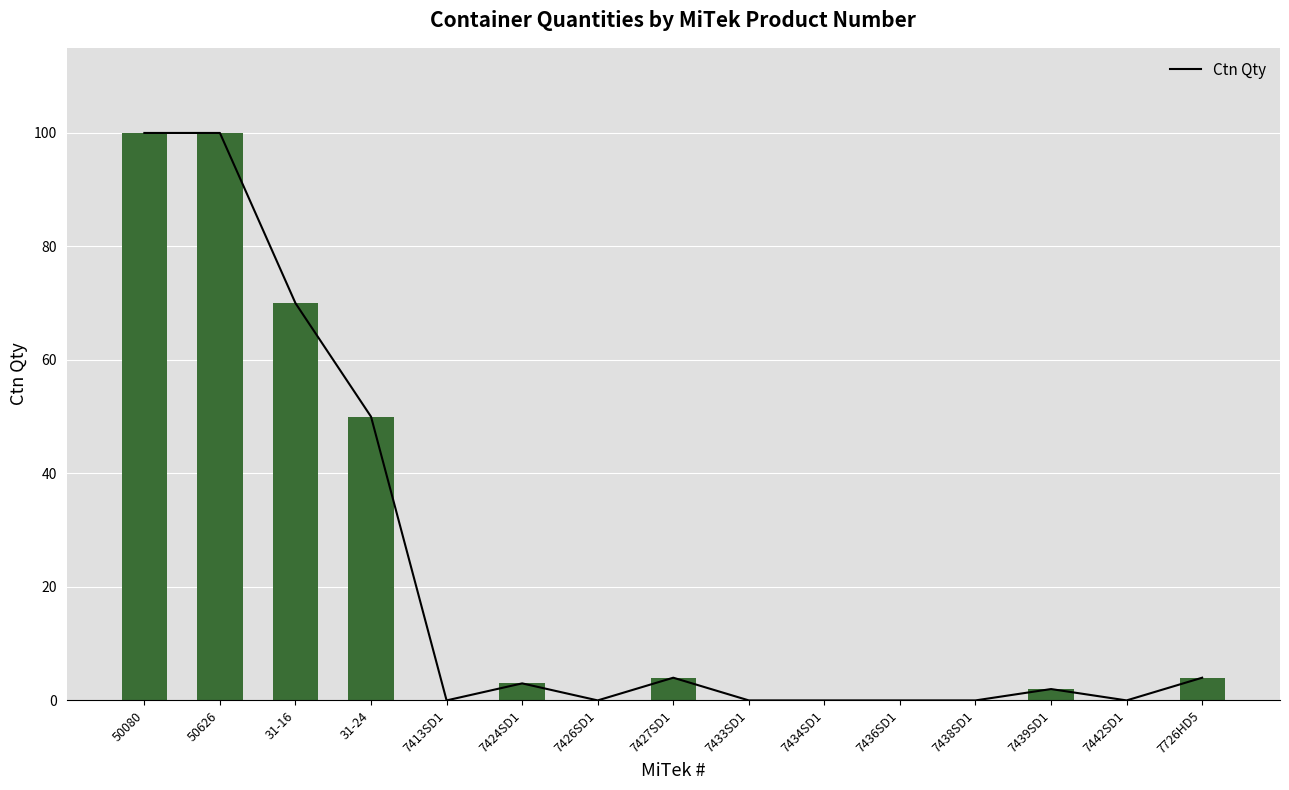

The chart shows a value of 3 at 7424SD1. True or false?

True